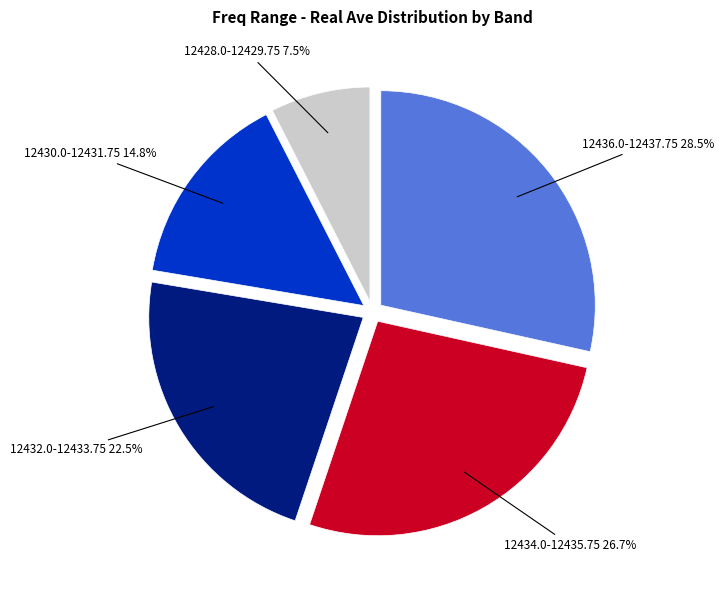

How many slices are in this pie chart?

5